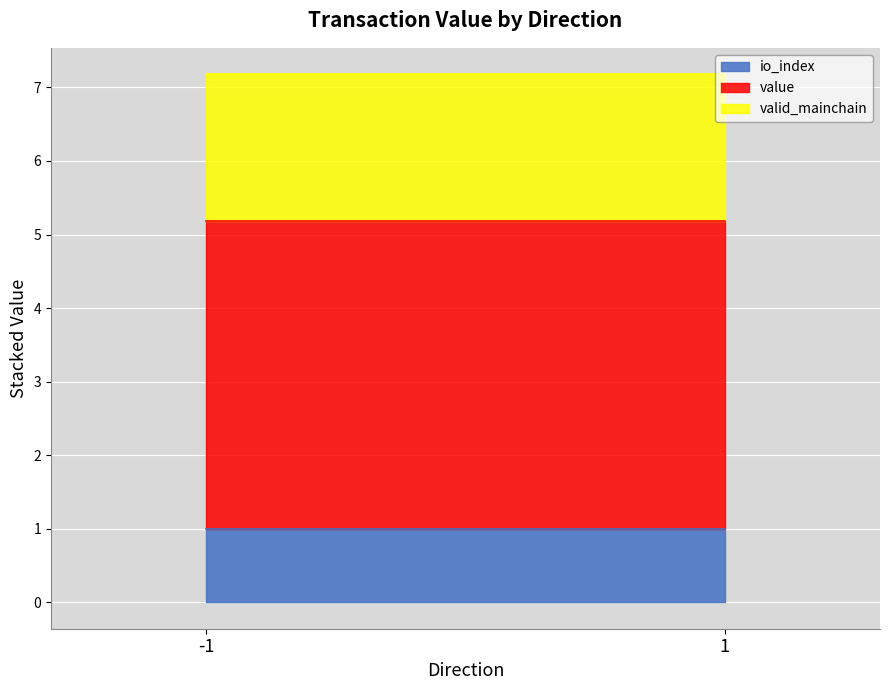

Is it true that valid_mainchain equals 0.5 at 1?

False